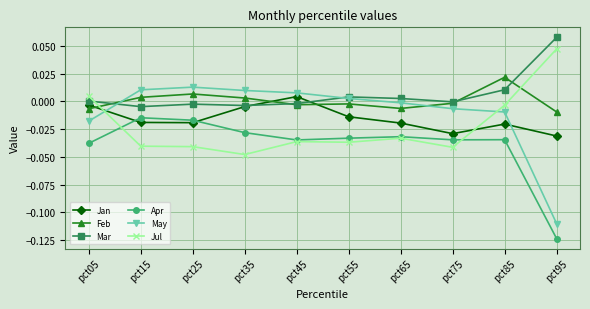

True or false: Apr has more than 1 points higher than both neighbors.

True